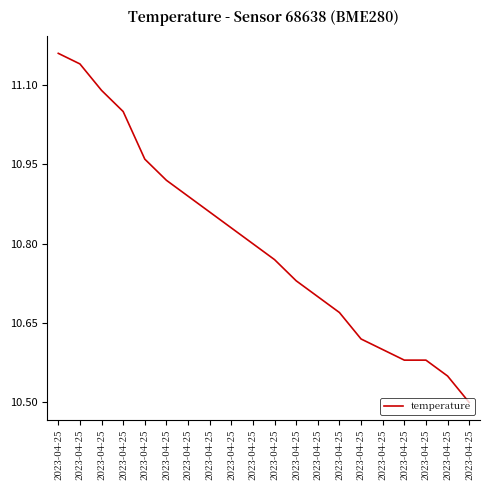

True or false: the data has more than 0 interior local peaks.

False